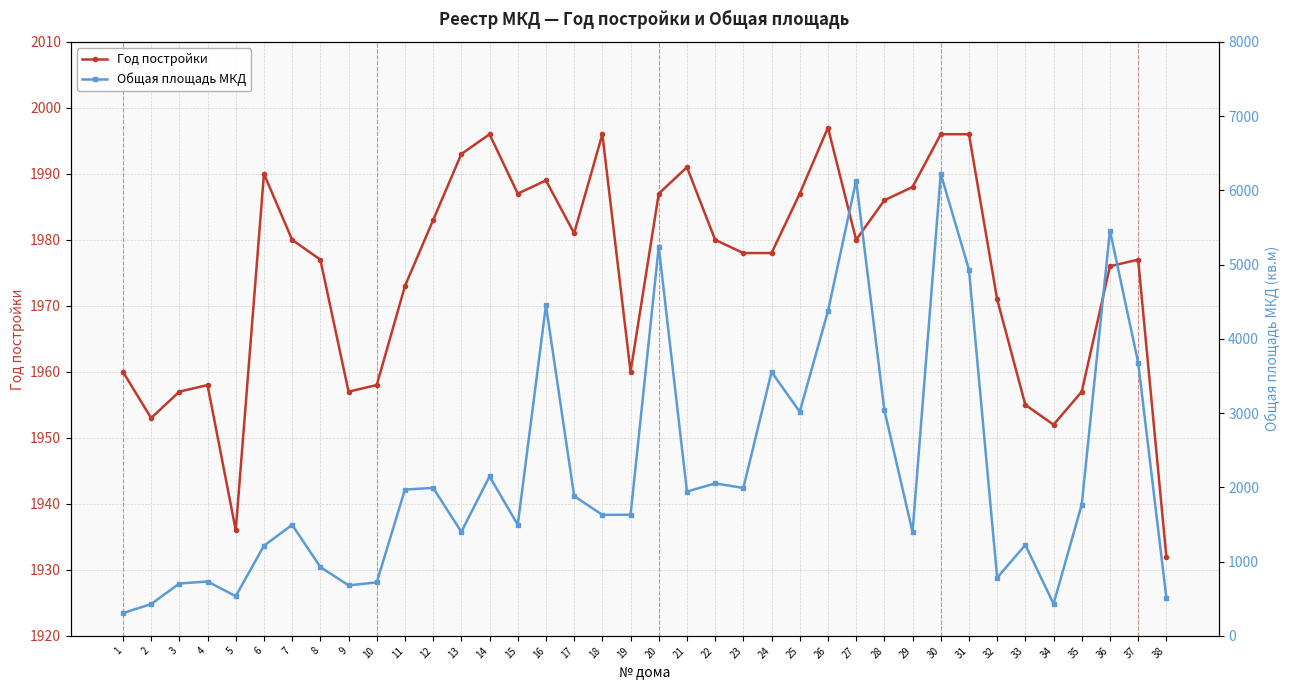

What is the difference between the second highest and minimum values in the Общая площадь МКД series?

5825.1